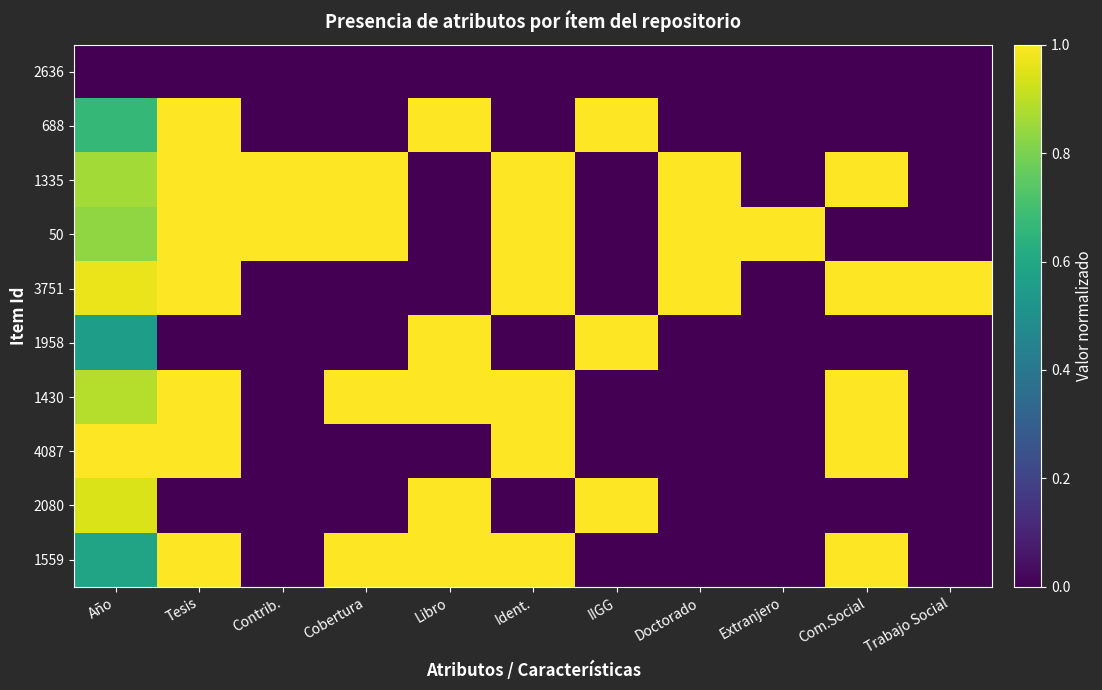

What is the greatest value displayed?

1.0